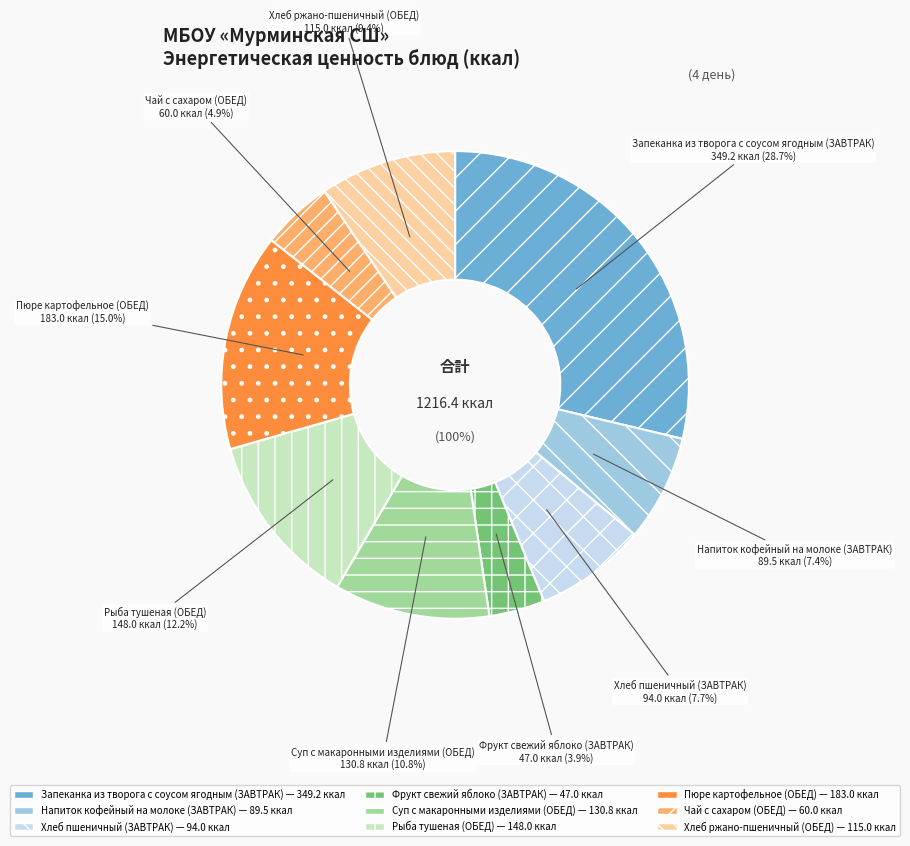

What percentage is the Суп с макаронными изделиями (ОБЕД) slice, to the nearest percent?

11%